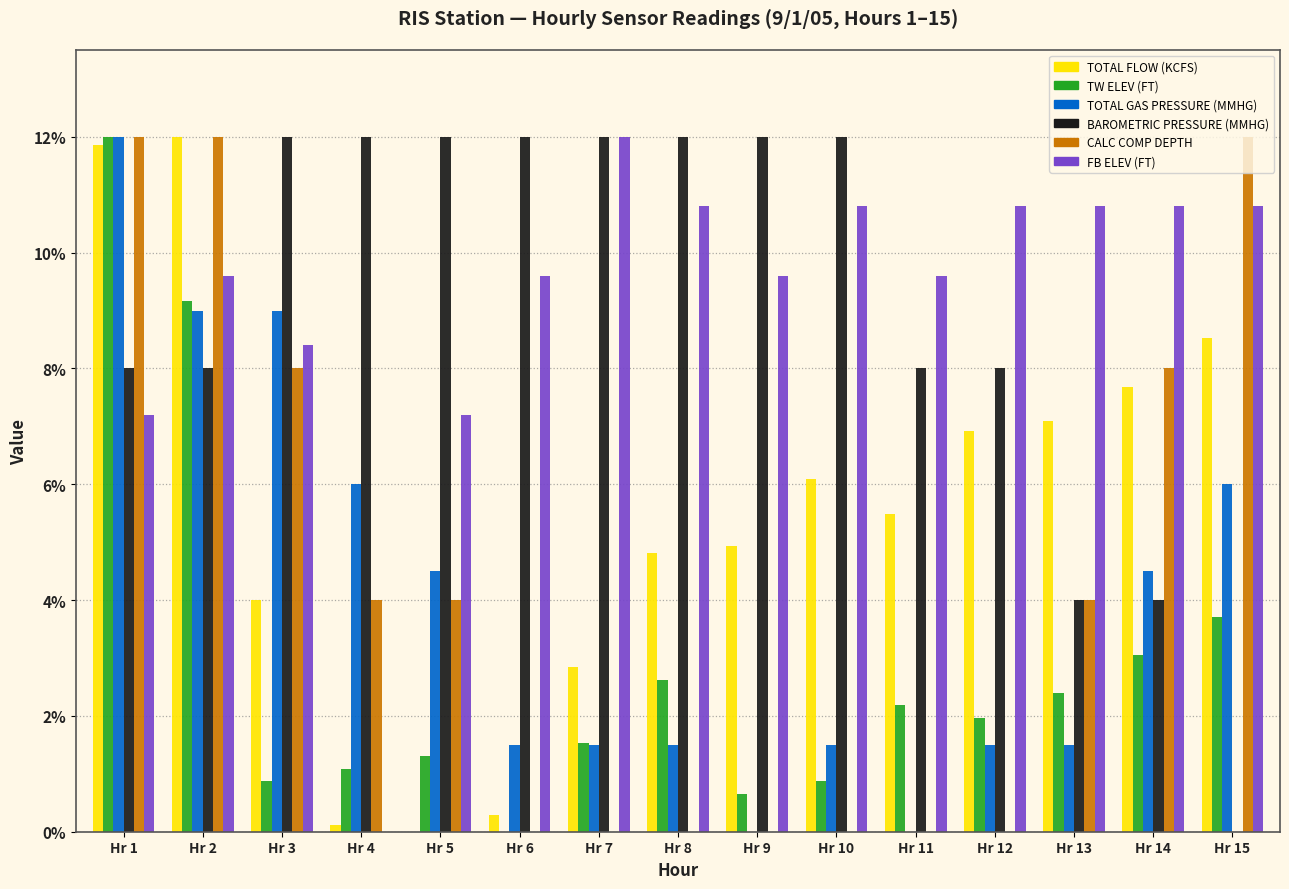

Which series has the largest total across all categories?

FB ELEV (FT)